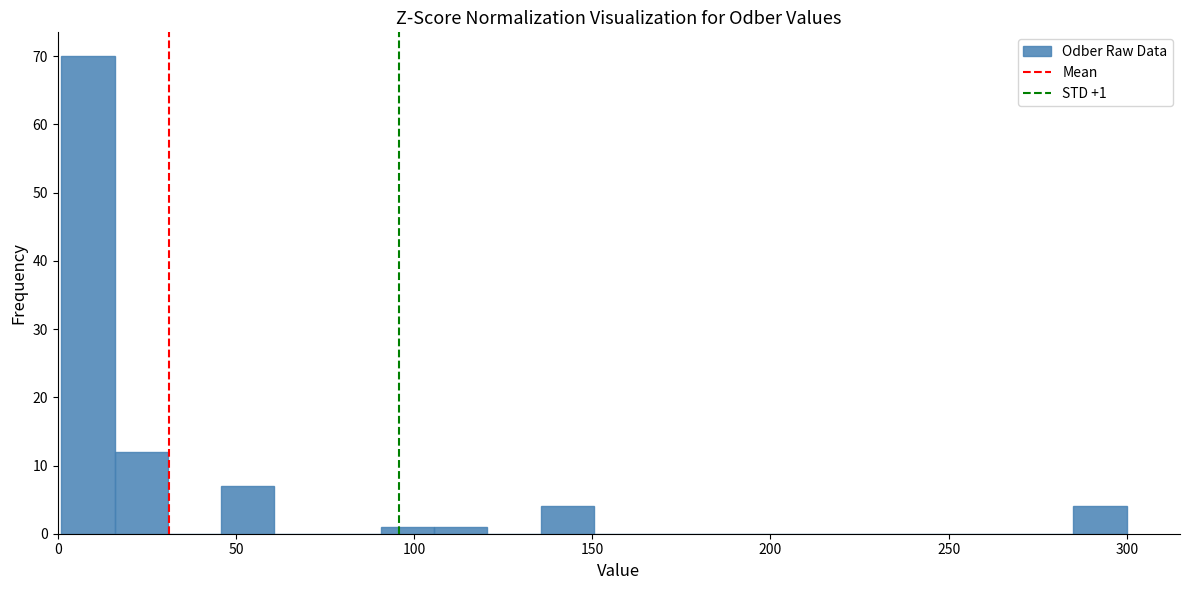

Around what value on the x-axis is the tallest bar? Give the approximate position of its centre, as read against the axis.

10